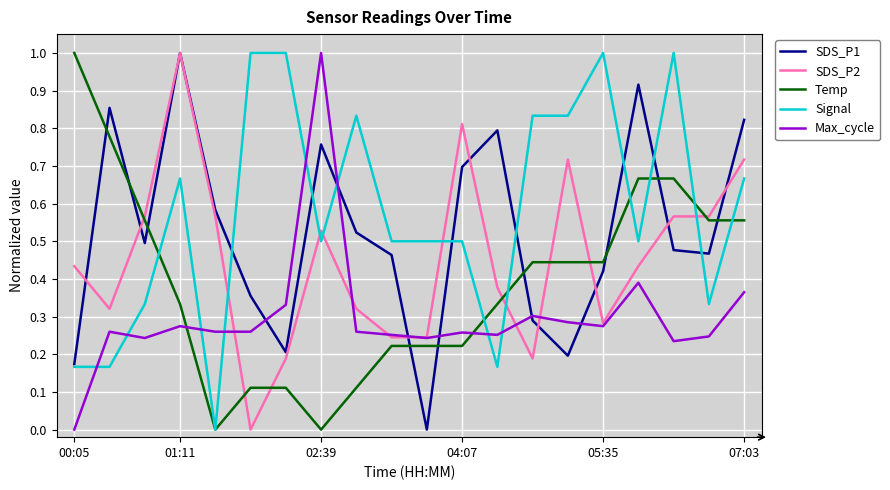

What is the highest value of the SDS_P1 series?

1.0